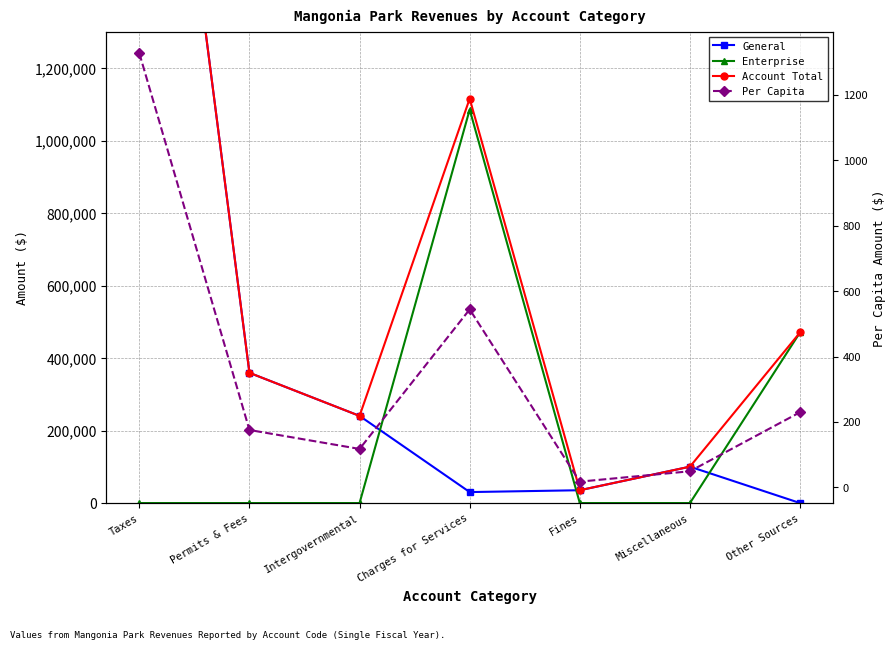

Reading left to right, what are all the values shown in this chart?

General: 2722092.0	359263.0	240449.0	30301.0	35401.0	100386.0	0.0
Enterprise: 0.0	0.0	0.0	1085264.0	0.0	0.0	470699.0
Account Total: 2722092.0	359263.0	240449.0	1115565.0	35401.0	100386.0	470699.0
Per Capita: 1327.8	175.2	117.3	544.2	17.3	49.0	229.6